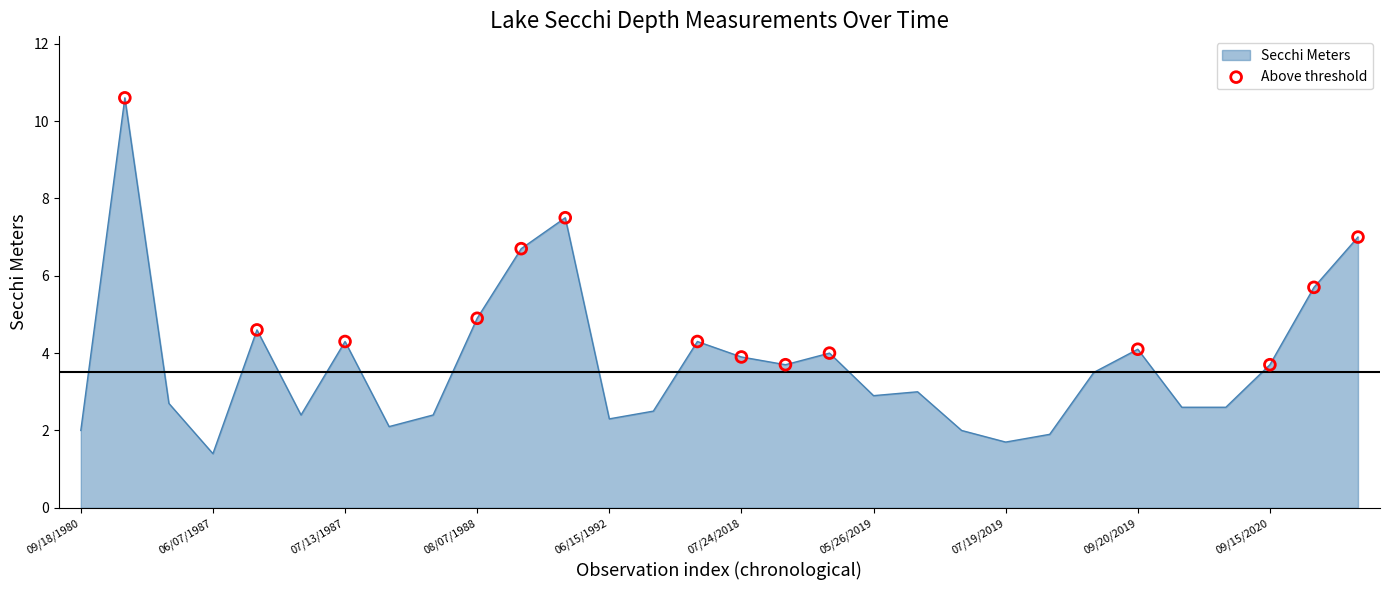

What is the smallest value displayed?

1.4